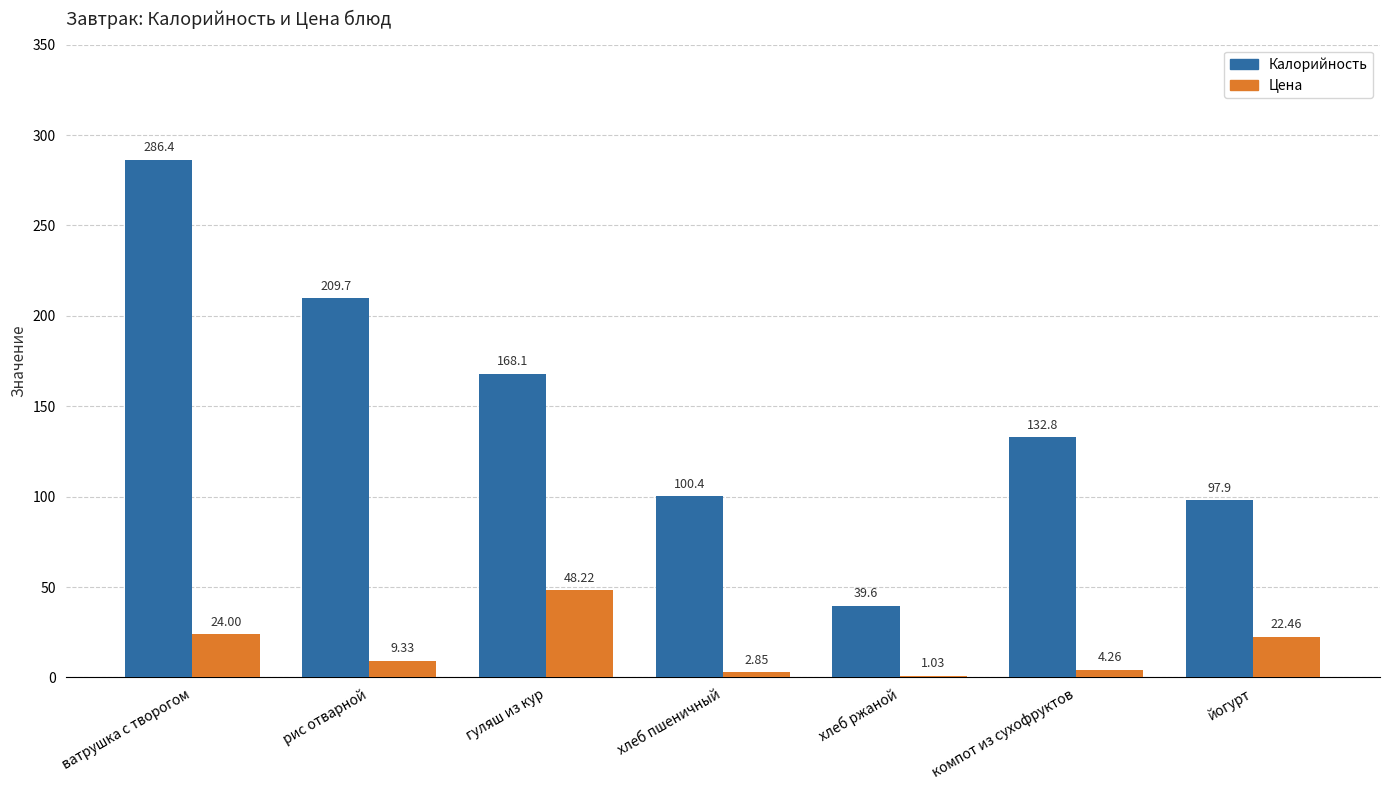

At which category does the chart reach its peak across all series?

ватрушка с творогом